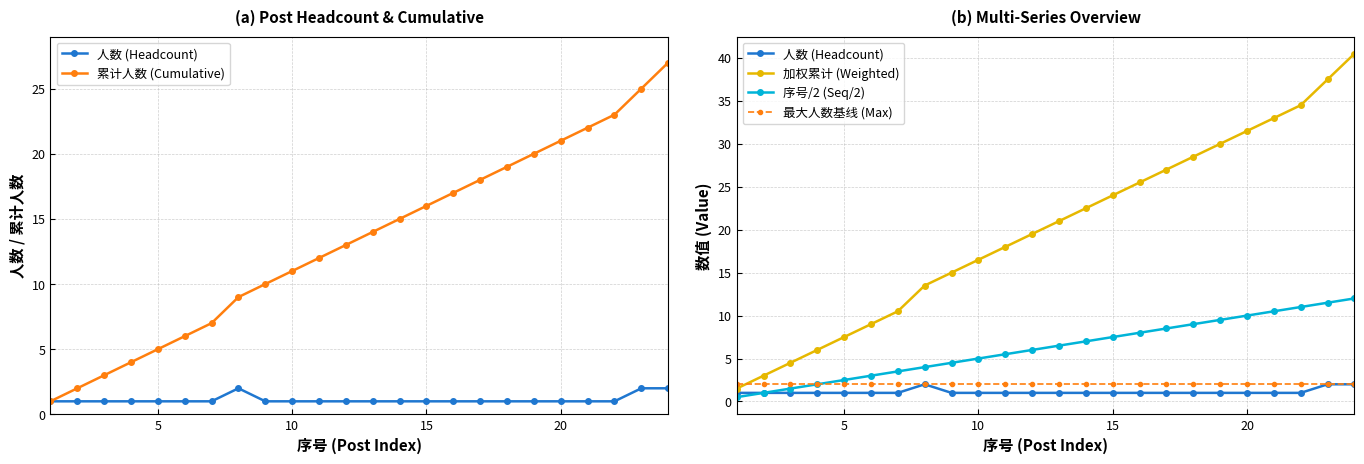

Rank the series by their maximum value, from lowest to highest.

人数 (Headcount), 最大人数基线 (Max), 序号/2 (Seq/2), 累计人数 (Cumulative), 加权累计 (Weighted)